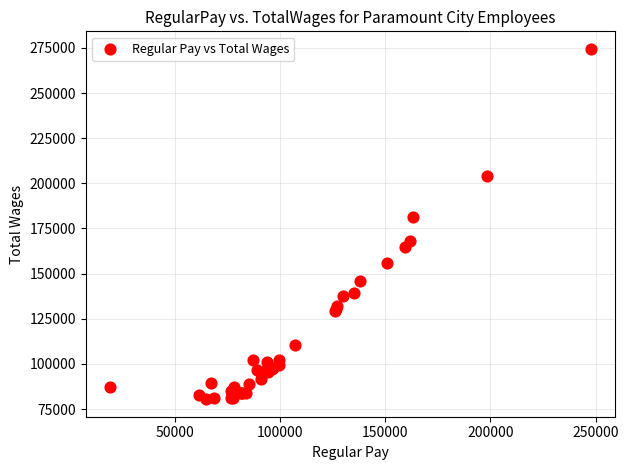

What Y value in the scatter plot is closest to 177448?

181528